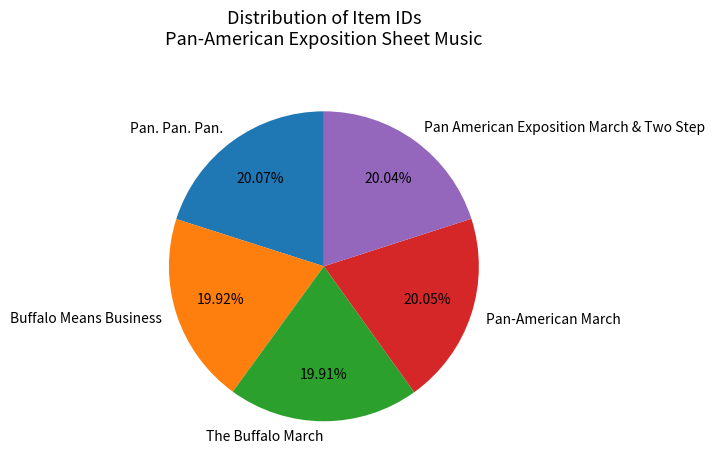

What portion of the pie excludes The Buffalo March?

80.1%